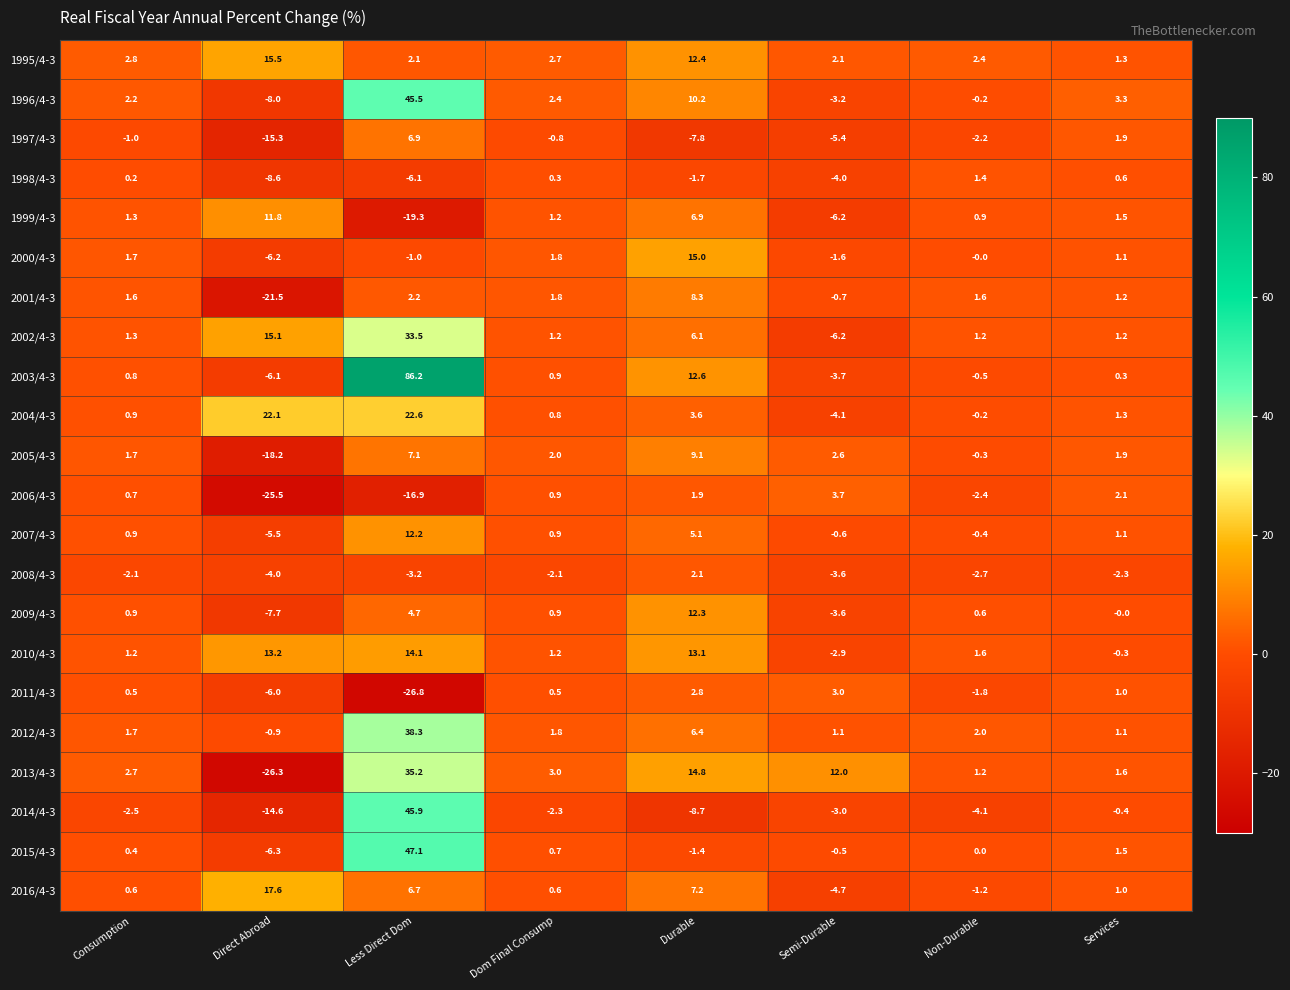

Rank the series by their maximum value, from lowest to highest.

1998/4-3, 2008/4-3, 2011/4-3, 2006/4-3, 1997/4-3, 2001/4-3, 2005/4-3, 1999/4-3, 2007/4-3, 2009/4-3, 2010/4-3, 2000/4-3, 1995/4-3, 2016/4-3, 2004/4-3, 2002/4-3, 2013/4-3, 2012/4-3, 1996/4-3, 2014/4-3, 2015/4-3, 2003/4-3